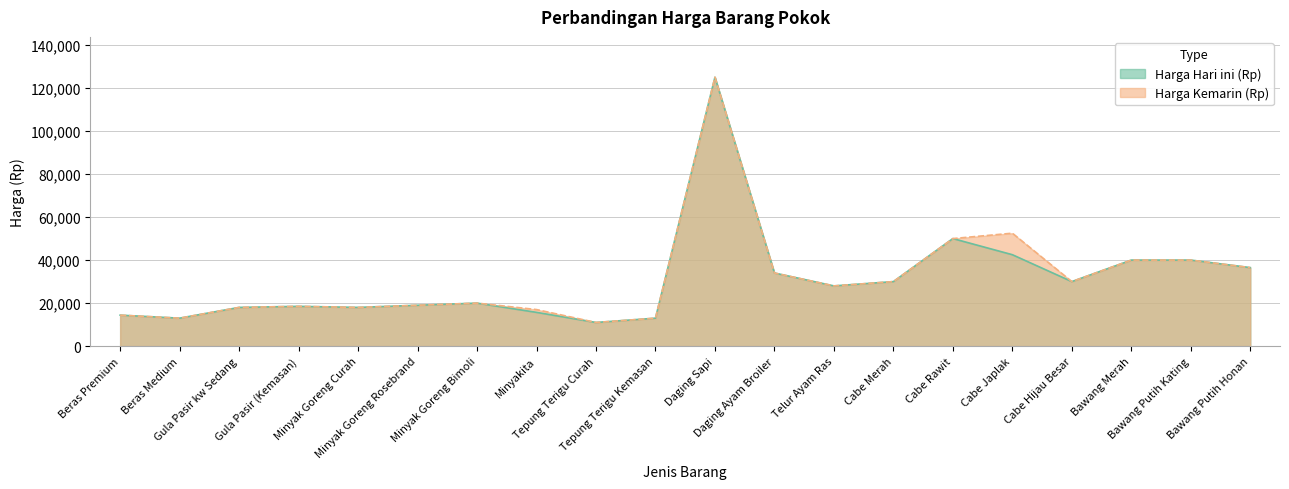

How many interior local peaks does the Harga Kemarin (Rp) series have?

4